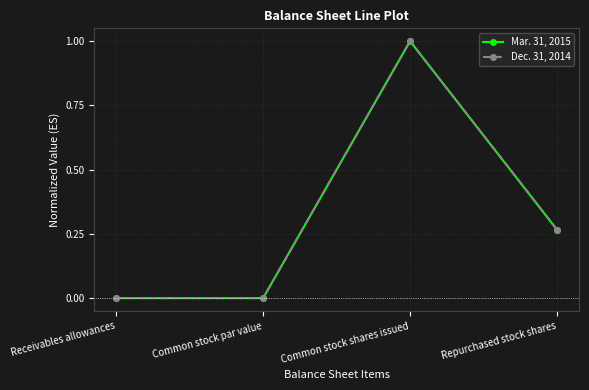

Count the number of data series in this chart.

2